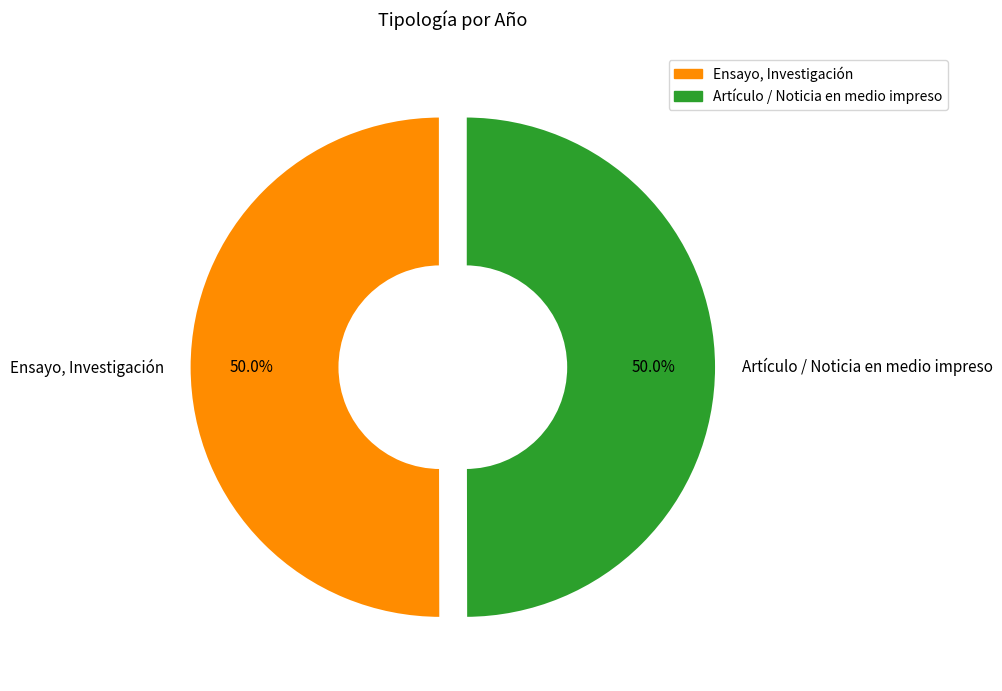

What is the ratio of the value at Artículo / Noticia en medio impreso to the value at Ensayo, Investigación?

1.0